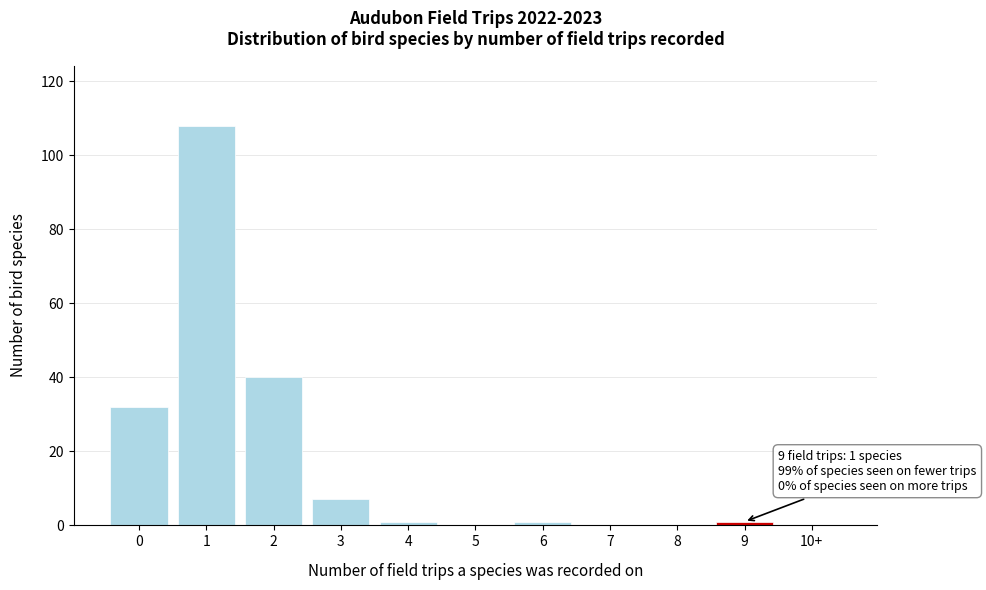

Reading right to left, transcribe all the data shown in this chart.

10+=0	9=1	8=0	7=0	6=1	5=0	4=1	3=7	2=40	1=108	0=32